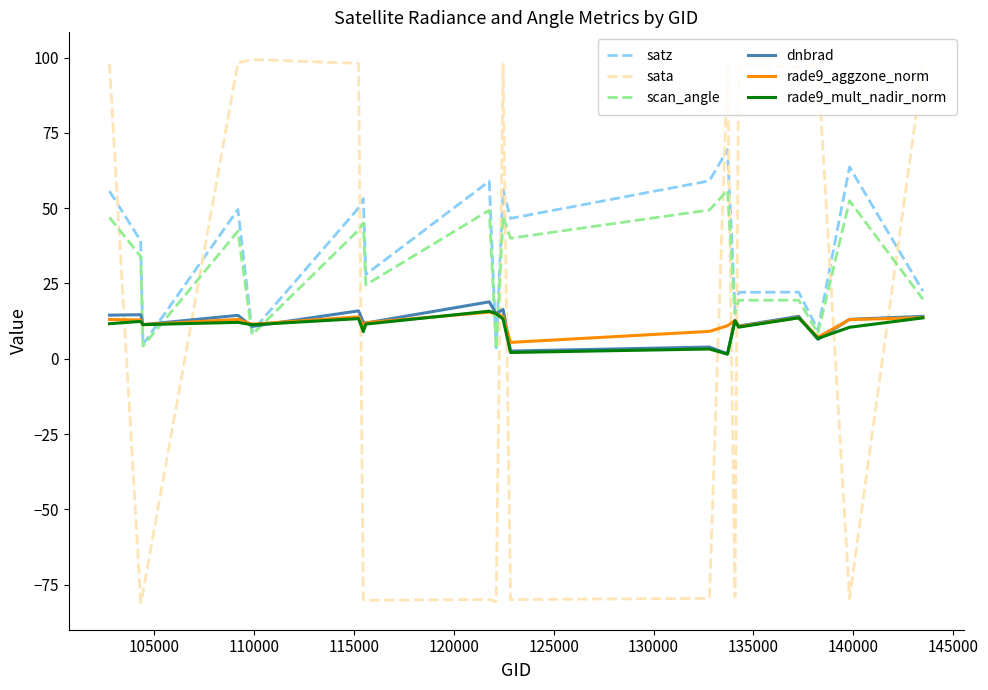

What is the minimum value shown in the chart?

-80.9